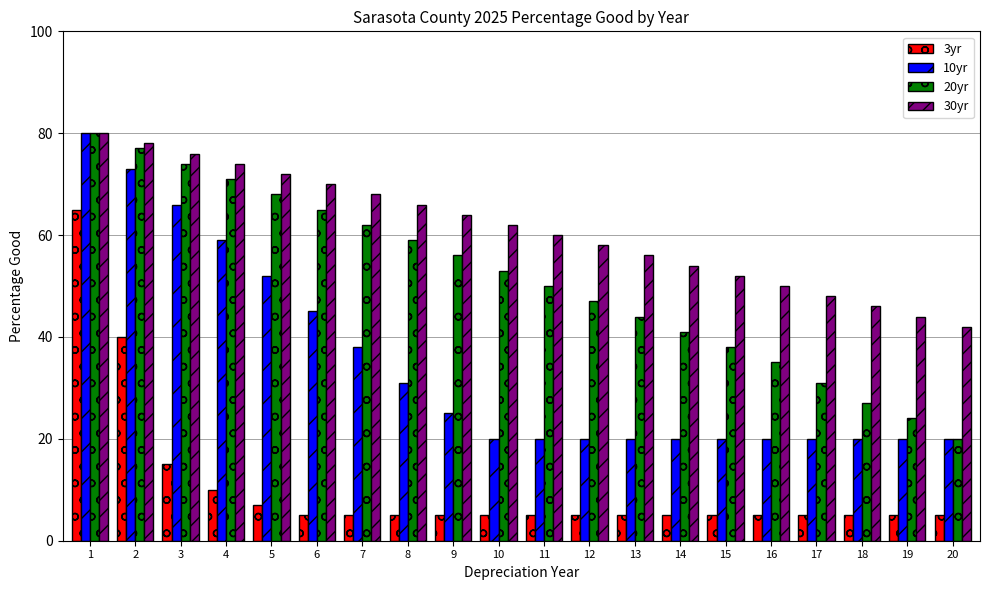

How many bars are there in each group?

4